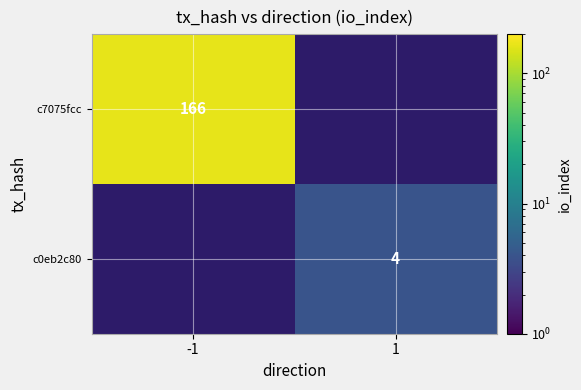

The c7075fcc series shows 297 at -1. True or false?

False